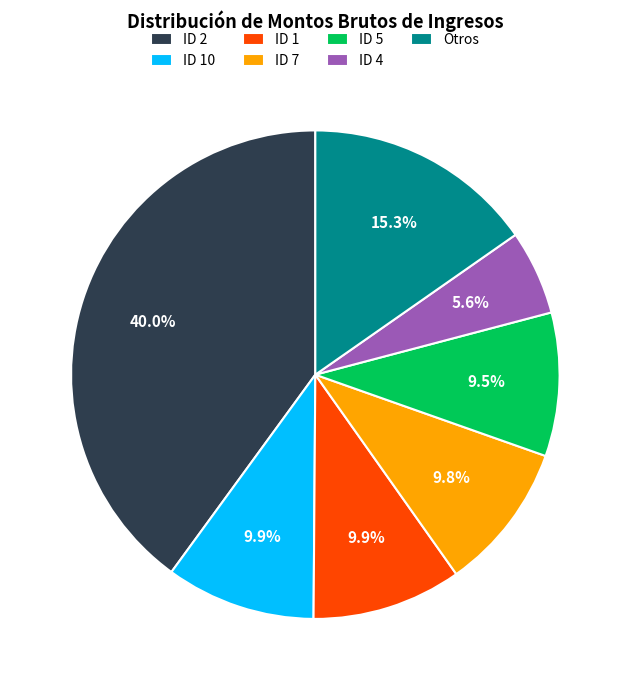

What portion of the pie excludes ID 2?

60.0%